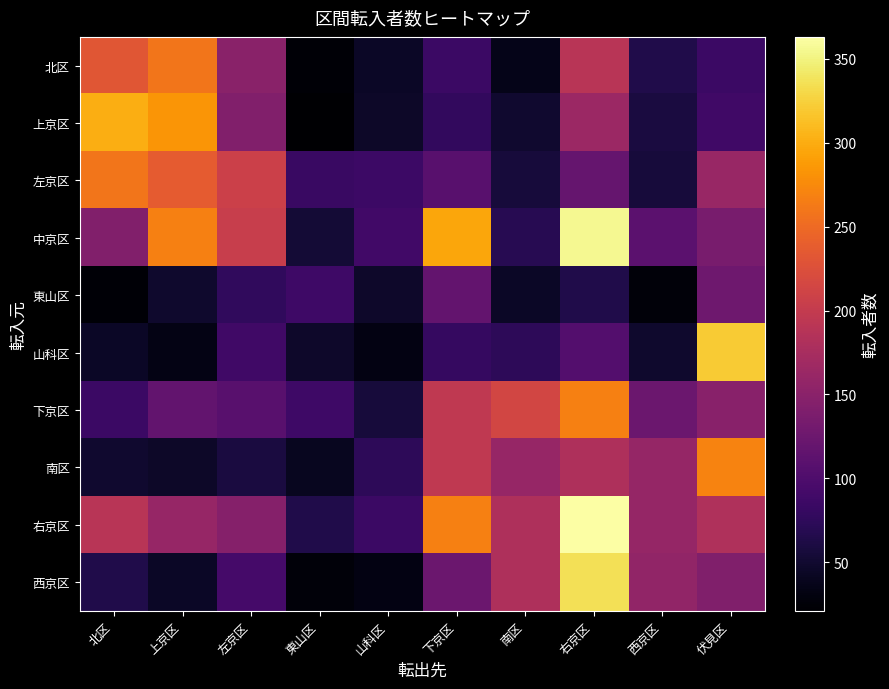

What is the total value across all series at 右京区?

2144